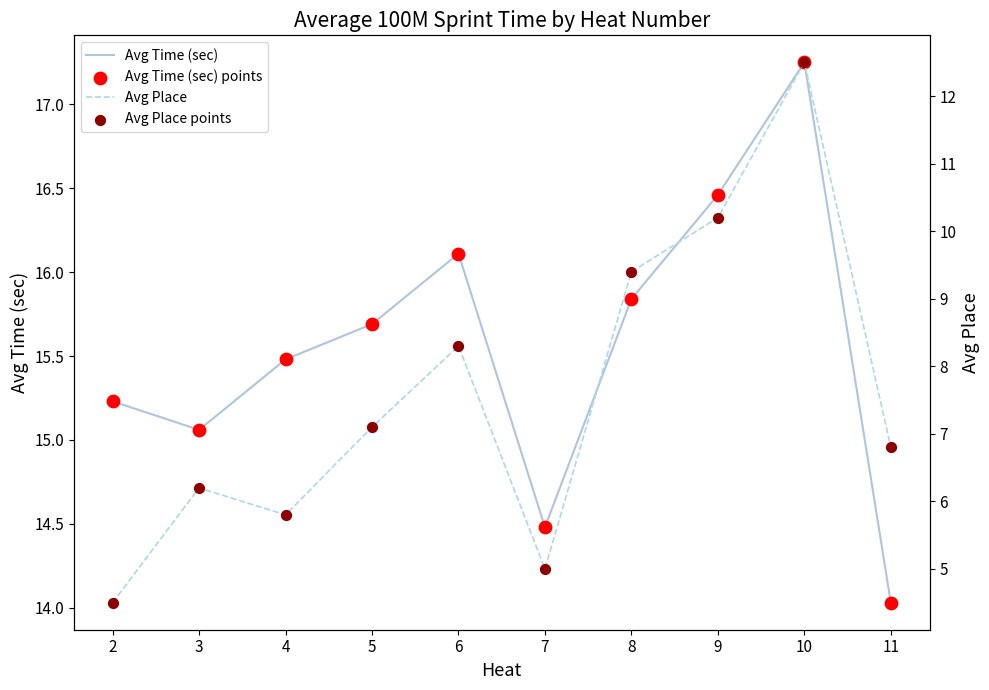

Which series reaches the minimum Y coordinate?

Avg Place